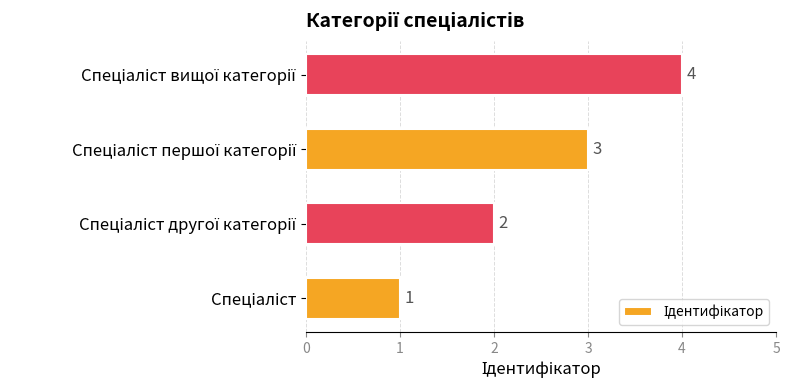

Count the values in the range 2 to 4.

3